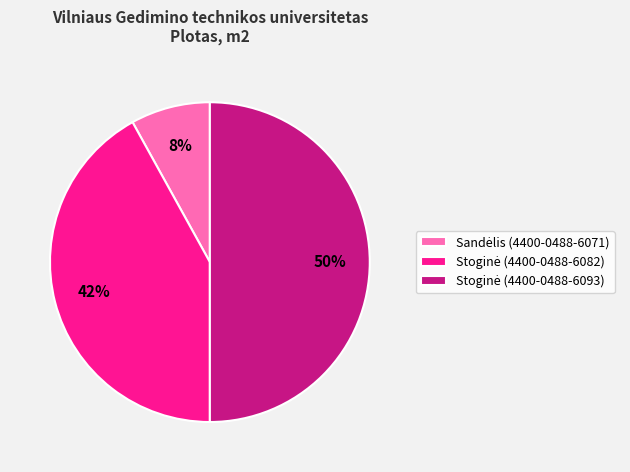

To the nearest percent, what is the difference between the largest and smallest slice percentages?

42%